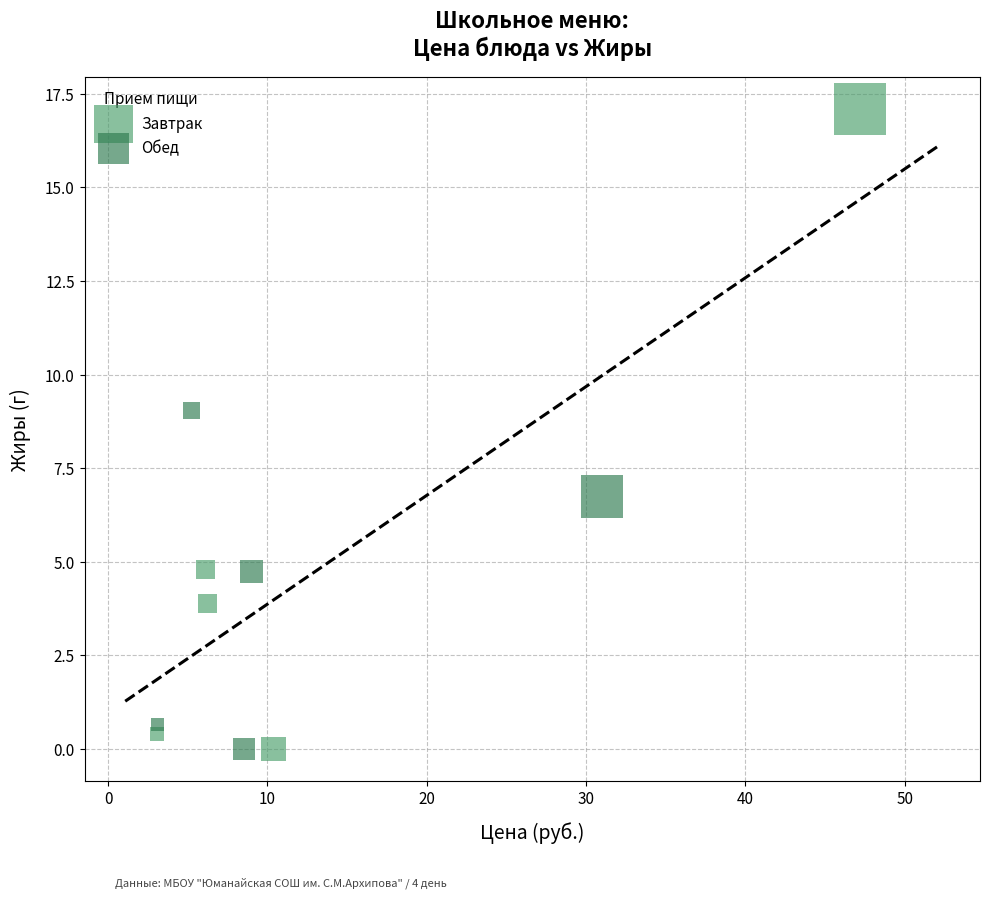

Which series contains the highest Y value?

Завтрак